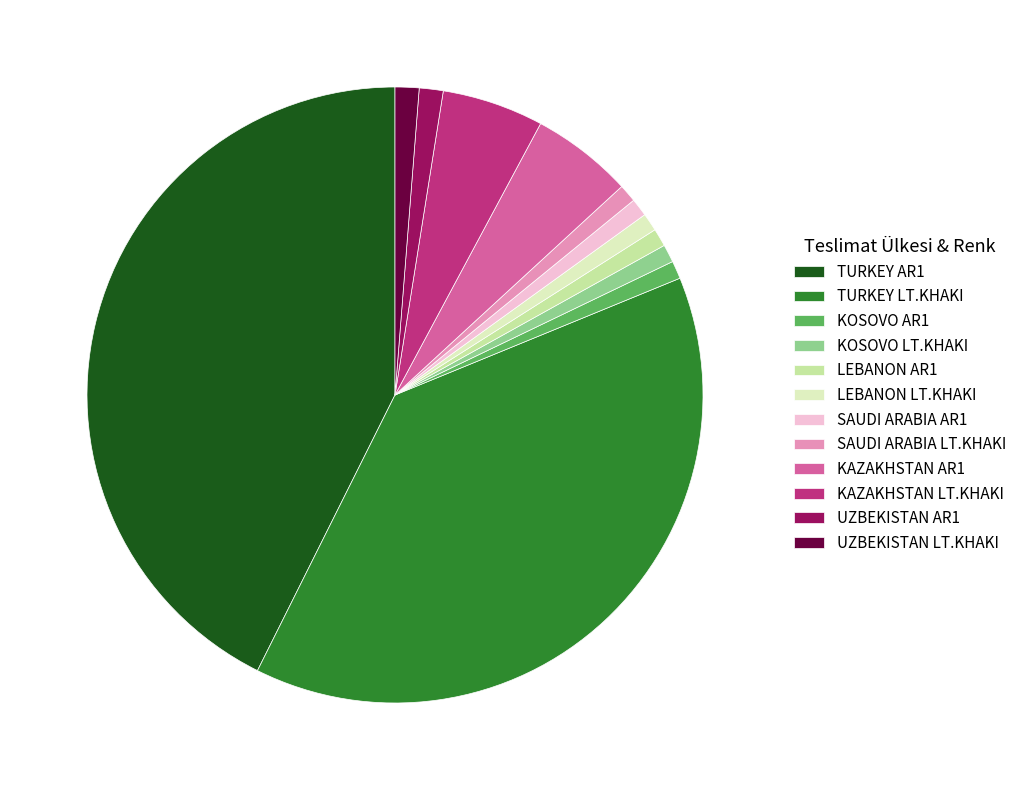

Does TURKEY AR1 account for over 50% of the chart?

No